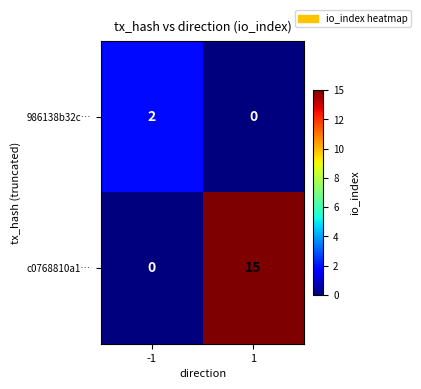

List the series in order of their peak value, highest first.

c0768810a1…, 986138b32c…